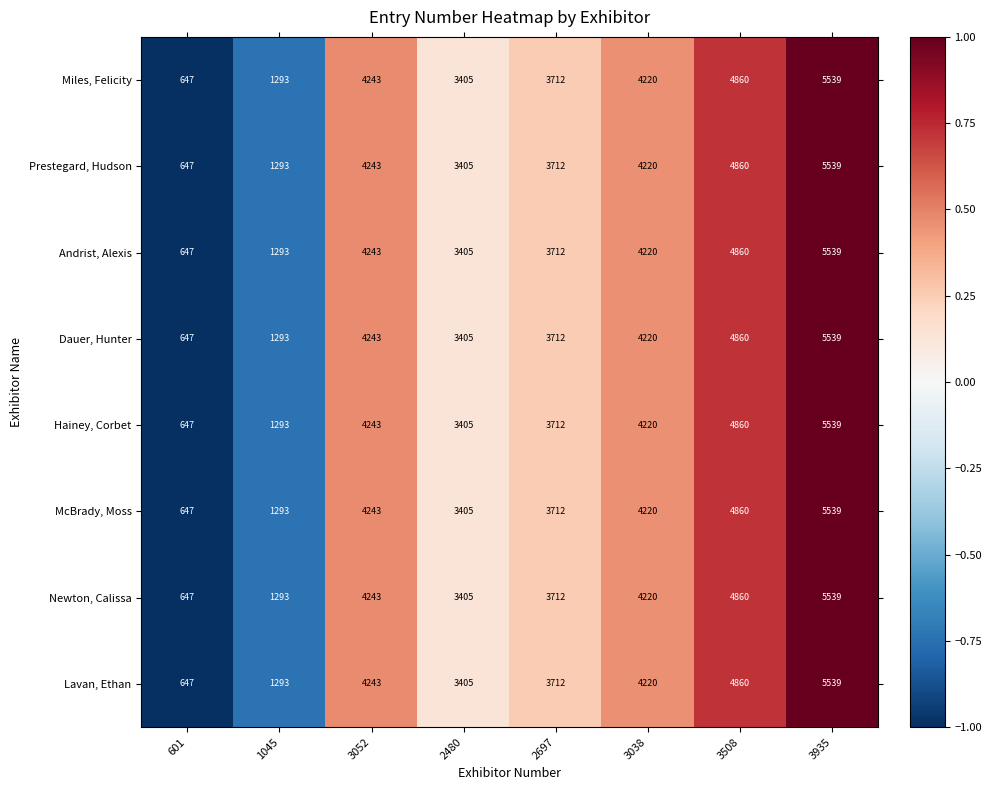

At which label does Andrist, Alexis reach its minimum?

601